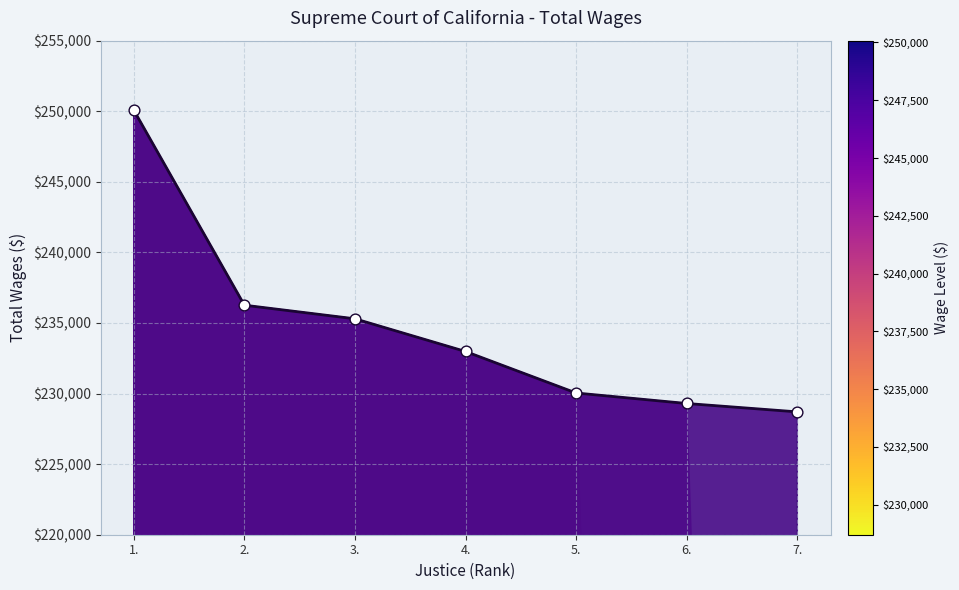

What is the change in value from 1. to 7.?

-21372.7